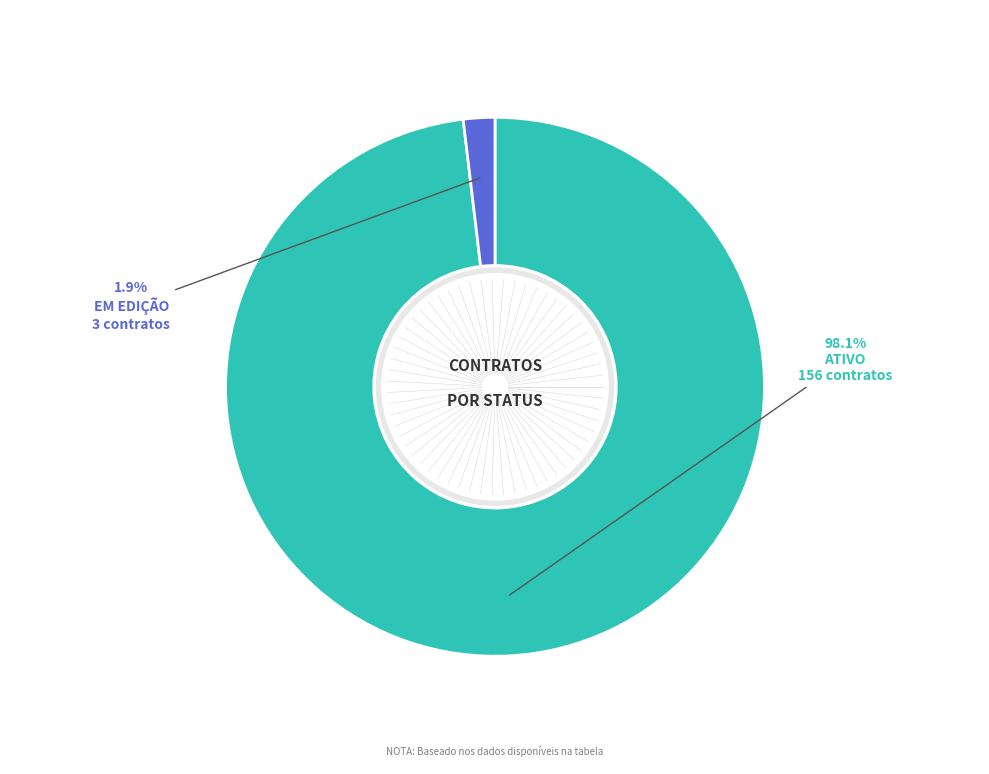

Which has a higher value, EM EDIÇÃO or ATIVO?

ATIVO